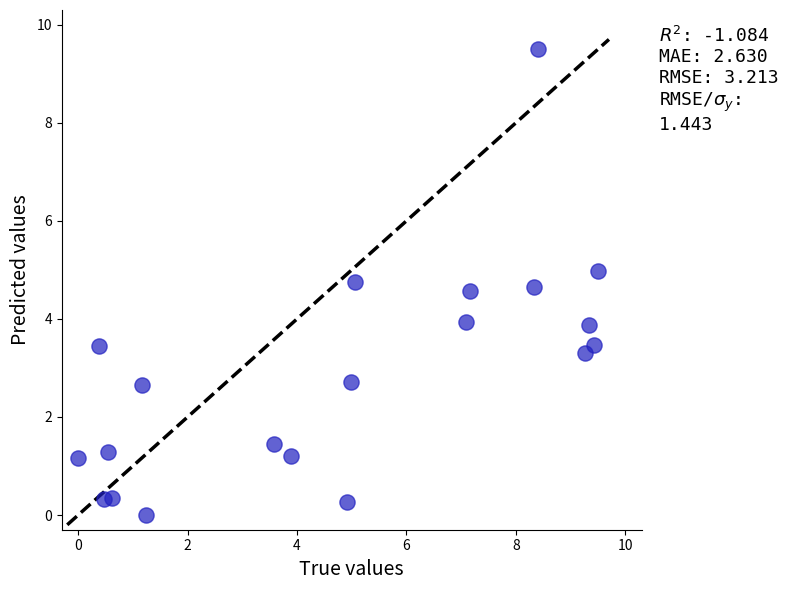

What is the range of X values (max minus min)?

9.5